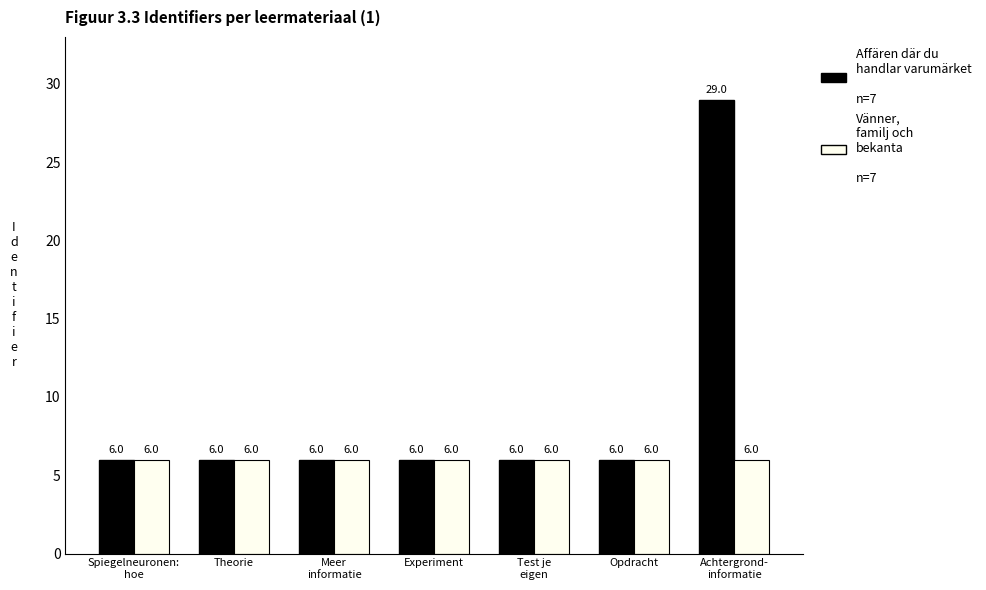

What is the total value across all series at Experiment?

12